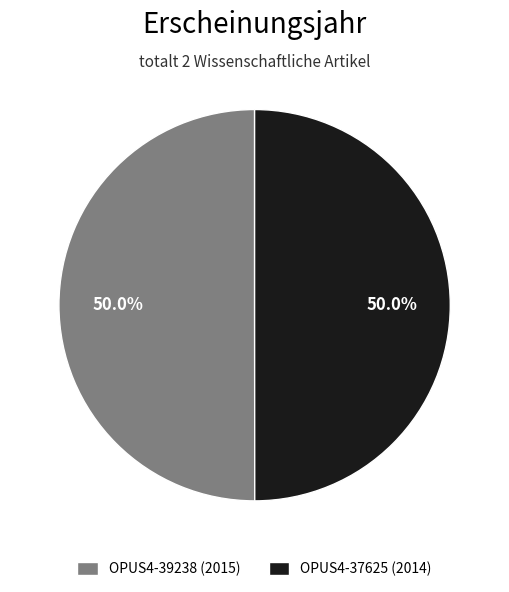

What is the ratio of the value at OPUS4-39238 (2015) to the value at OPUS4-37625 (2014)?

1.0